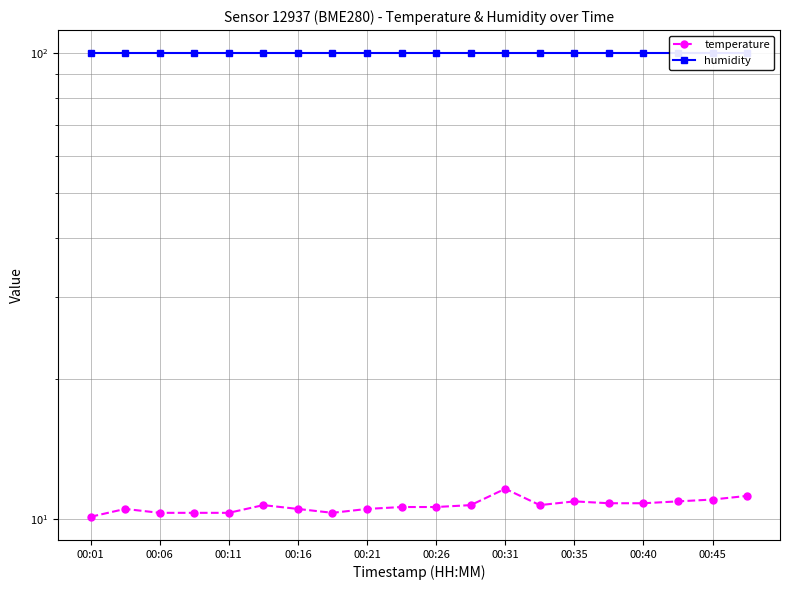

What is the total value across all series at 00:26?

110.5